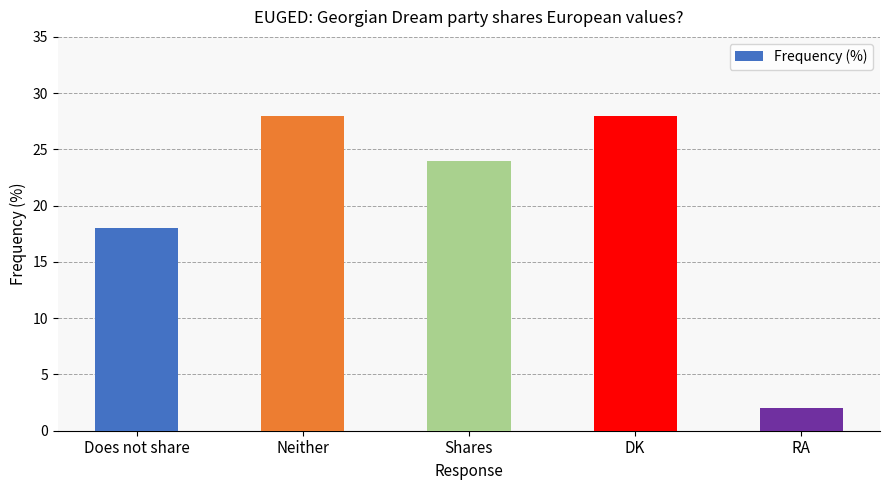

What is the change in value from DK to RA?

-26